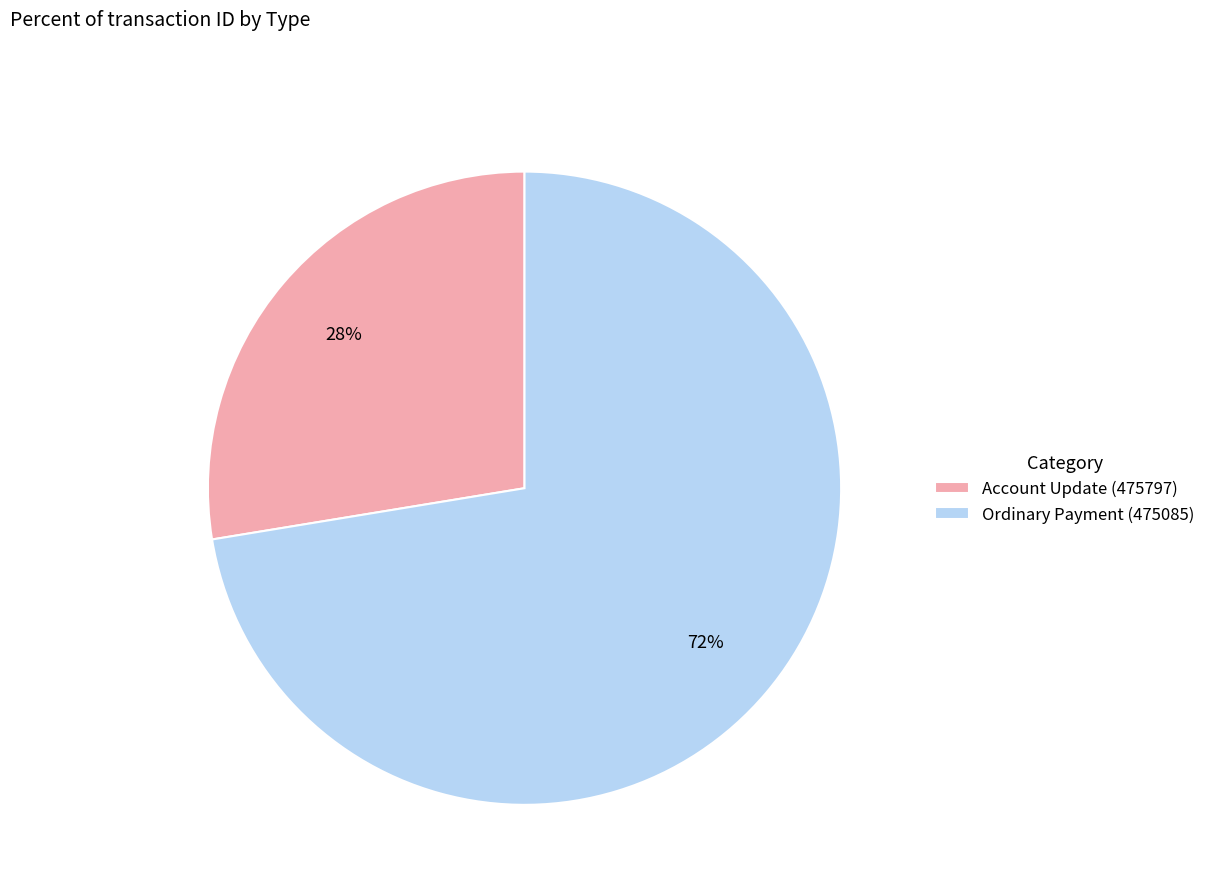

Combined, do Ordinary Payment (475085) and Account Update (475797) account for over 50%?

Yes